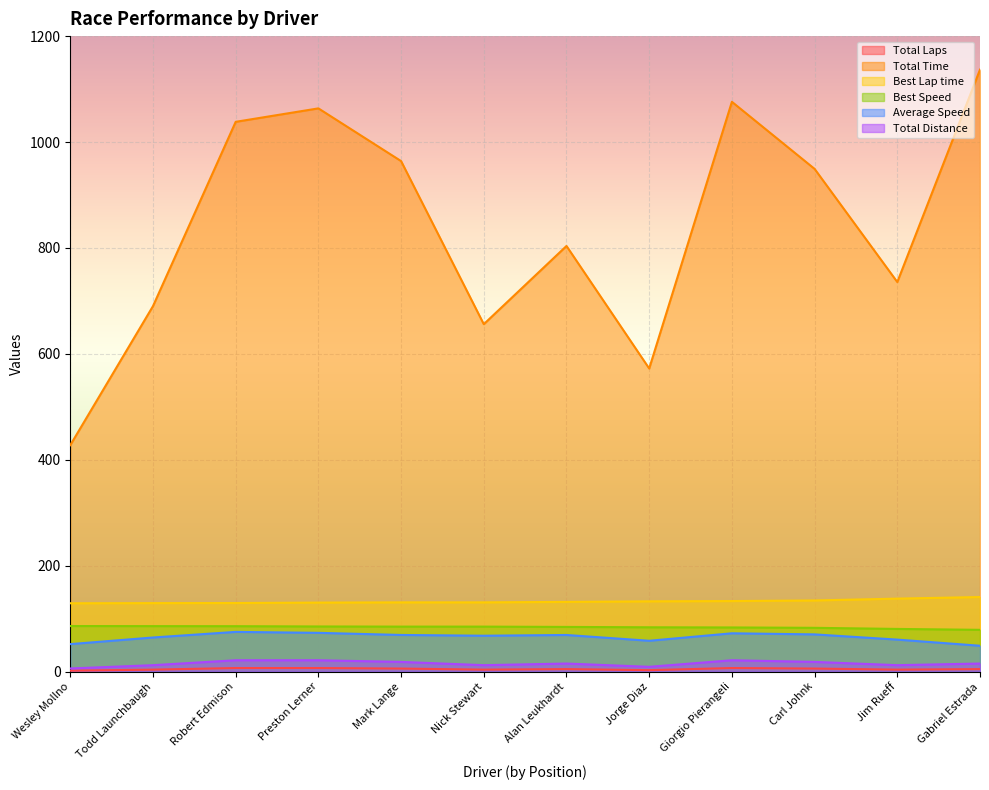

Does the chart display data point markers on the line(s)?

No